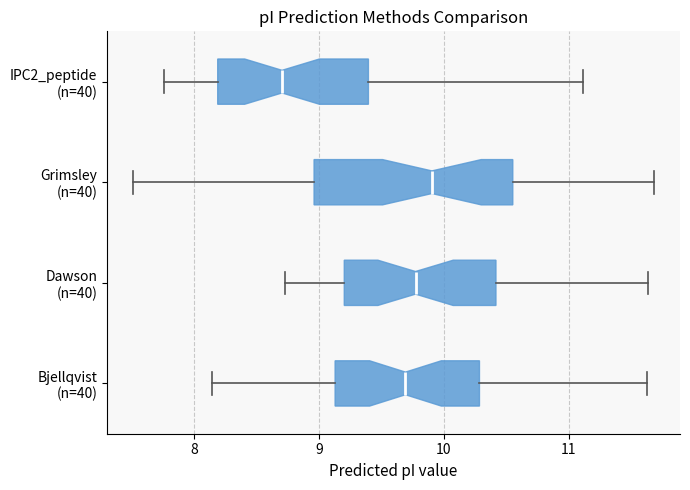

Which box has the furthest to the left median line?

IPC2_peptide (n=40)